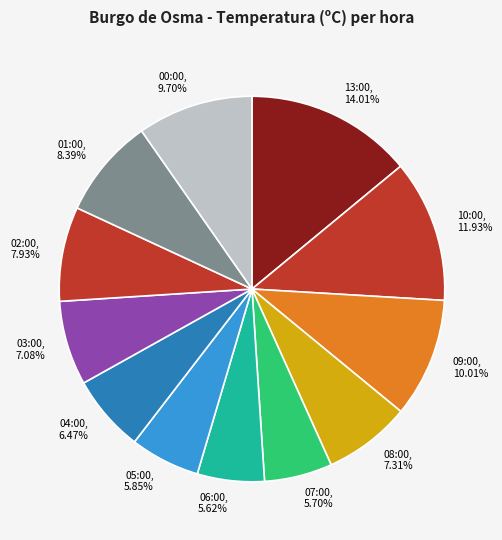

How many slices are in this pie chart?

12